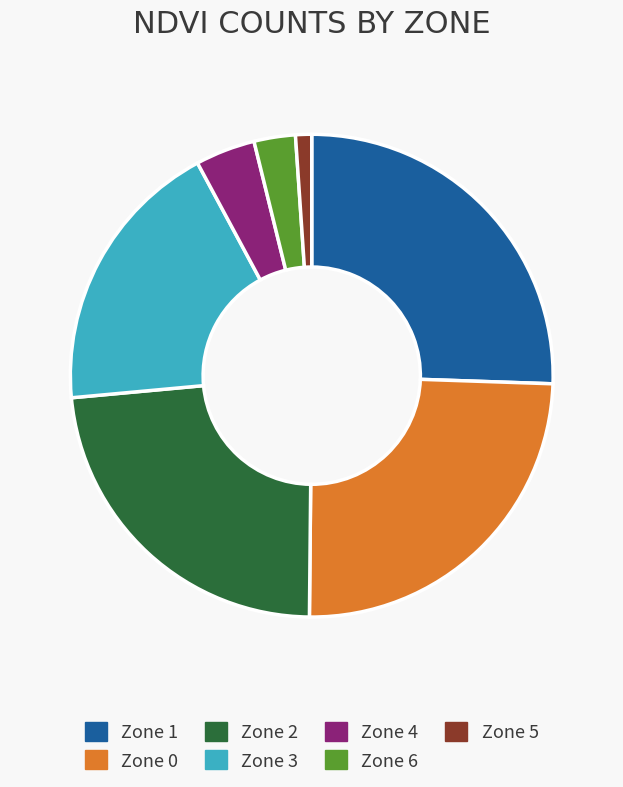

Count the number of slices in the pie.

7